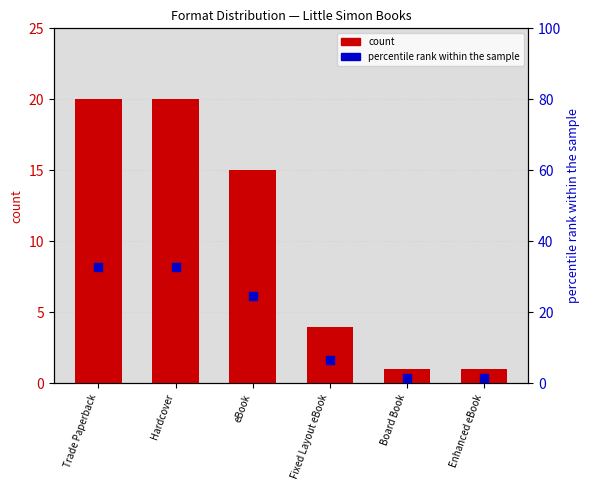

Is the value of count at Fixed Layout eBook greater than the value of percentile rank within the sample at Fixed Layout eBook?

No